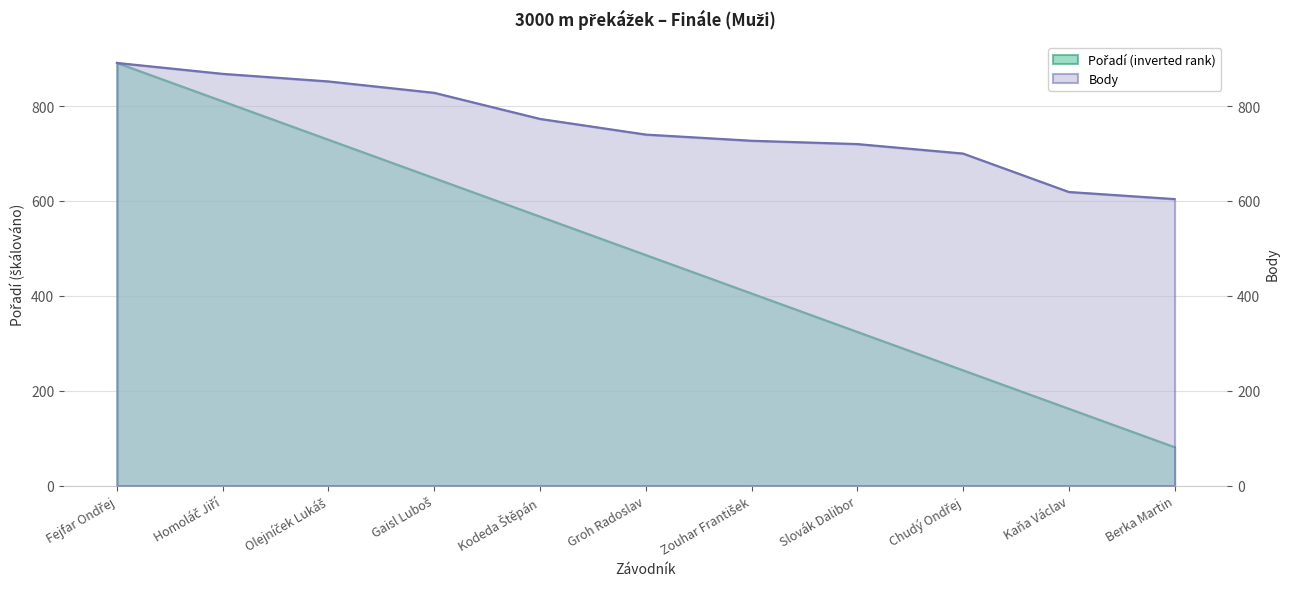

Reading left to right, transcribe all the data shown in this chart.

Pořadí: Fejfar Ondřej=891	Homoláč Jiří=810	Olejníček Lukáš=729	Gaisl Luboš=648	Kodeda Štěpán=567	Groh Radoslav=486	Zouhar František=405	Slovák Dalibor=324	Chudý Ondřej=243	Kaňa Václav=162	Berka Martin=81
Body: Fejfar Ondřej=891	Homoláč Jiří=868	Olejníček Lukáš=852	Gaisl Luboš=828	Kodeda Štěpán=773	Groh Radoslav=740	Zouhar František=727	Slovák Dalibor=720	Chudý Ondřej=700	Kaňa Václav=619	Berka Martin=604